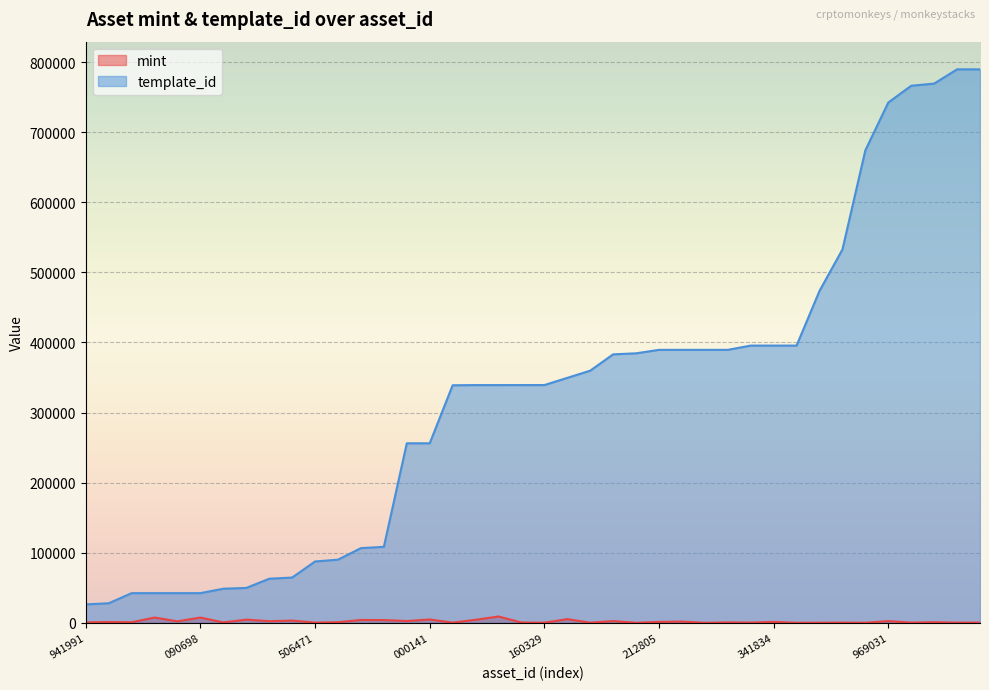

What is the label of the 20th point from the left?

1099573139260